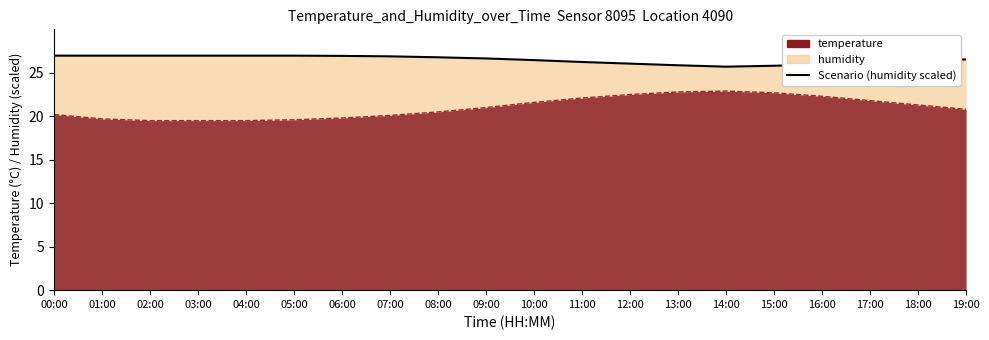

Reading left to right, transcribe all the data shown in this chart.

00:00=27.0	01:00=27.0	02:00=27.0	03:00=27.0	04:00=27.0	05:00=27.0	06:00=26.9	07:00=26.9	08:00=26.8	09:00=26.6	10:00=26.5	11:00=26.2	12:00=26.1	13:00=25.9	14:00=25.7	15:00=25.8	16:00=25.9	17:00=26.2	18:00=26.4	19:00=26.5